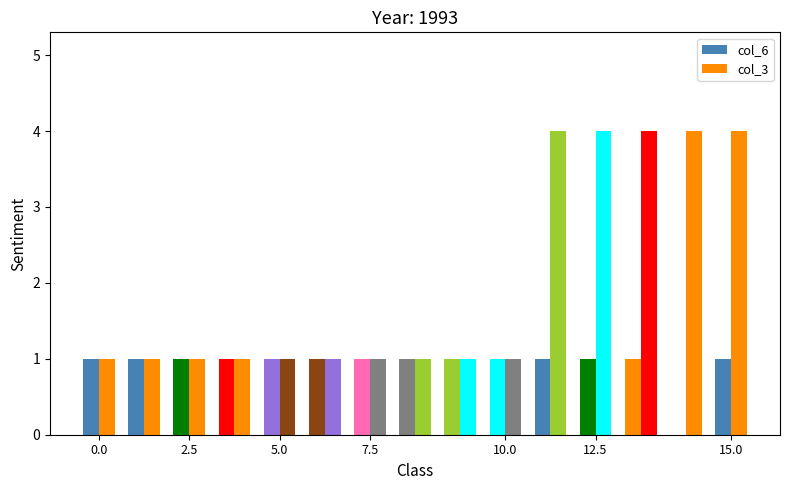

What is the maximum value for col_3?

4